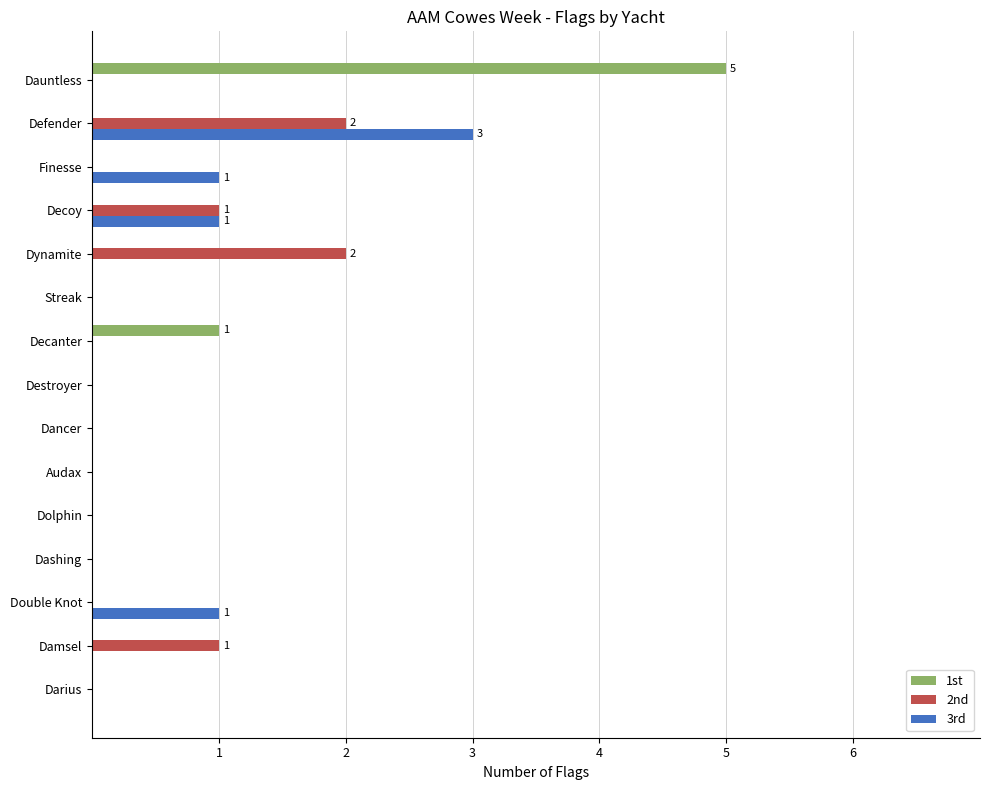

What is the greatest value displayed?

5